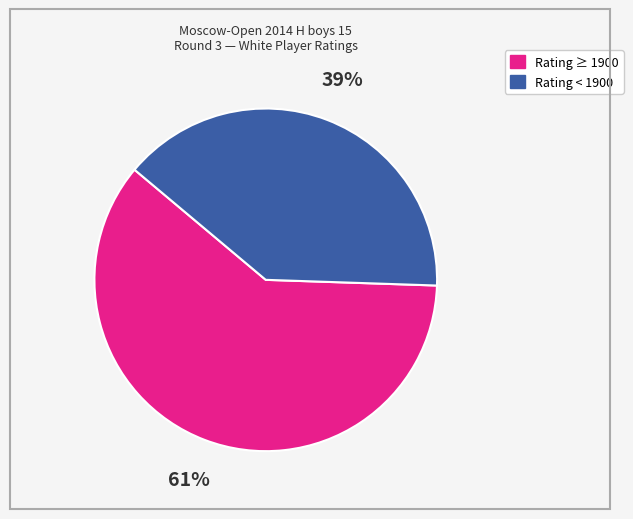

Count the number of slices in the pie.

2